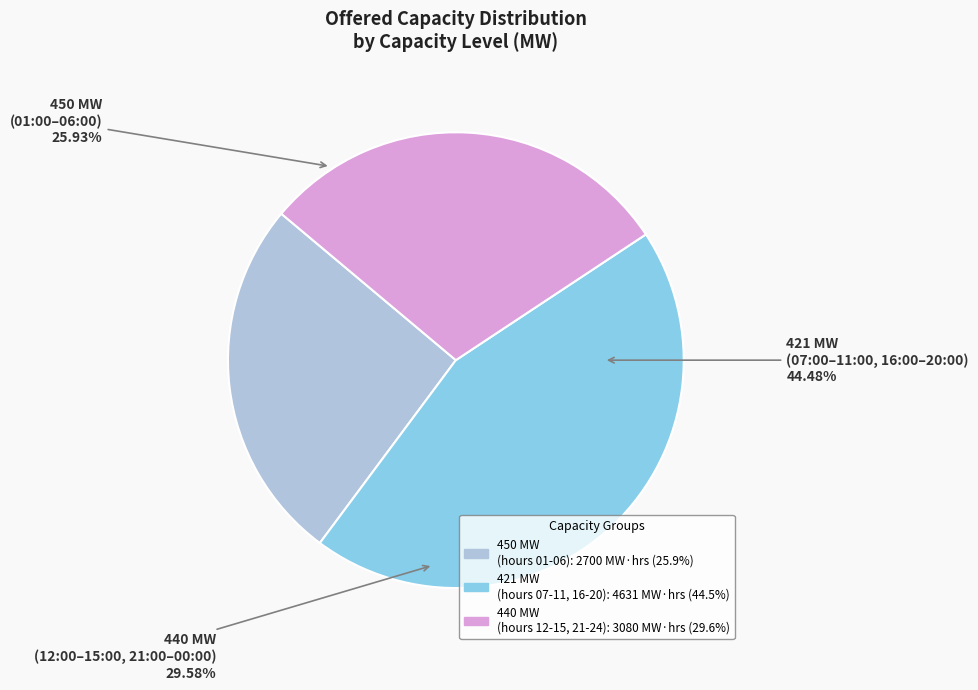

Which has a higher value, 05:00 or 22:00?

05:00